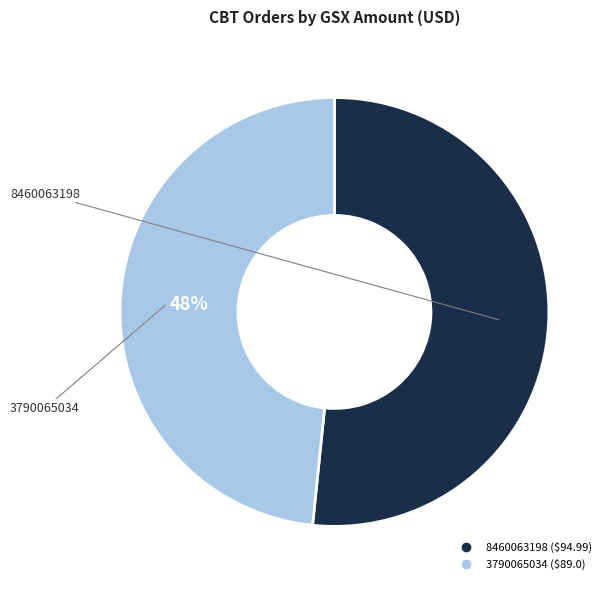

Approximately how many times larger is the value at 3790065034 compared to 8460063198?

0.9